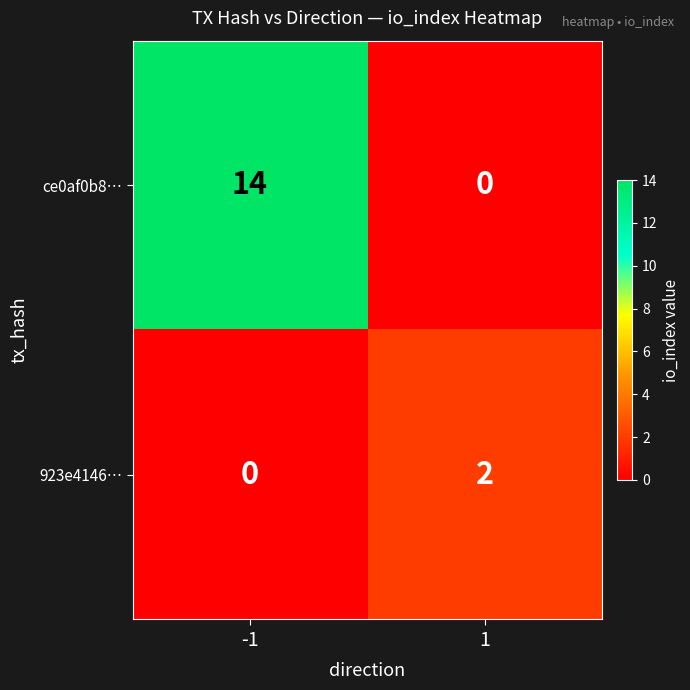

Reading left to right, list all the values displayed in this chart.

ce0af0b8…: -1=14	1=0
923e4146…: -1=0	1=2